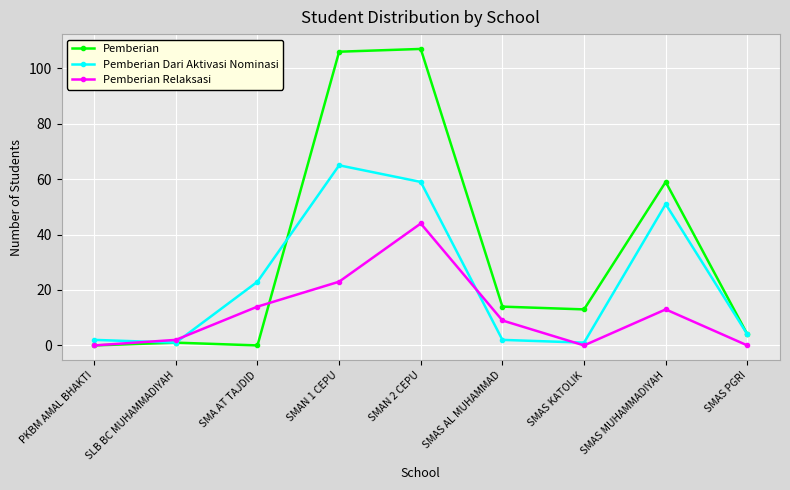

List the series in order of their peak value, highest first.

Pemberian, Pemberian Dari Aktivasi Nominasi, Pemberian Relaksasi